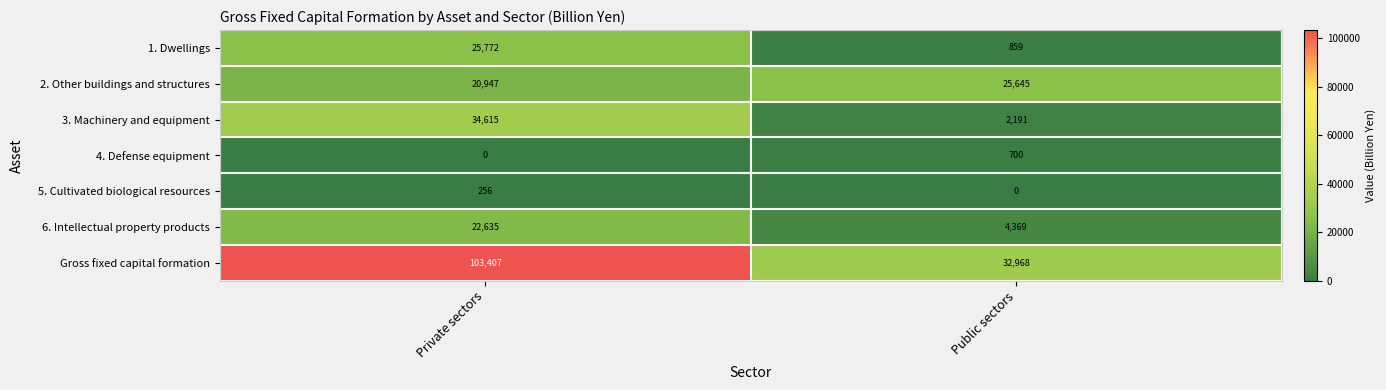

The 6. Intellectual property products series shows 6871 at Public sectors. True or false?

False